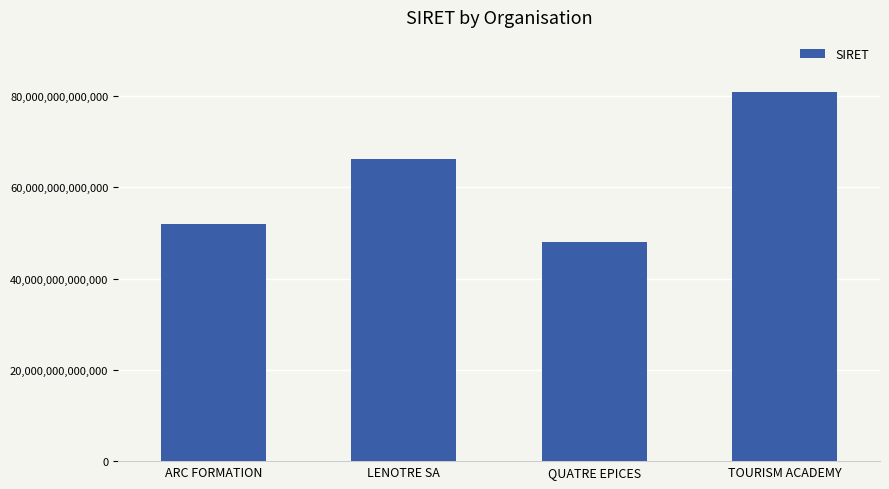

Count the values in the range 52061853900016 to 80841894100015.

3